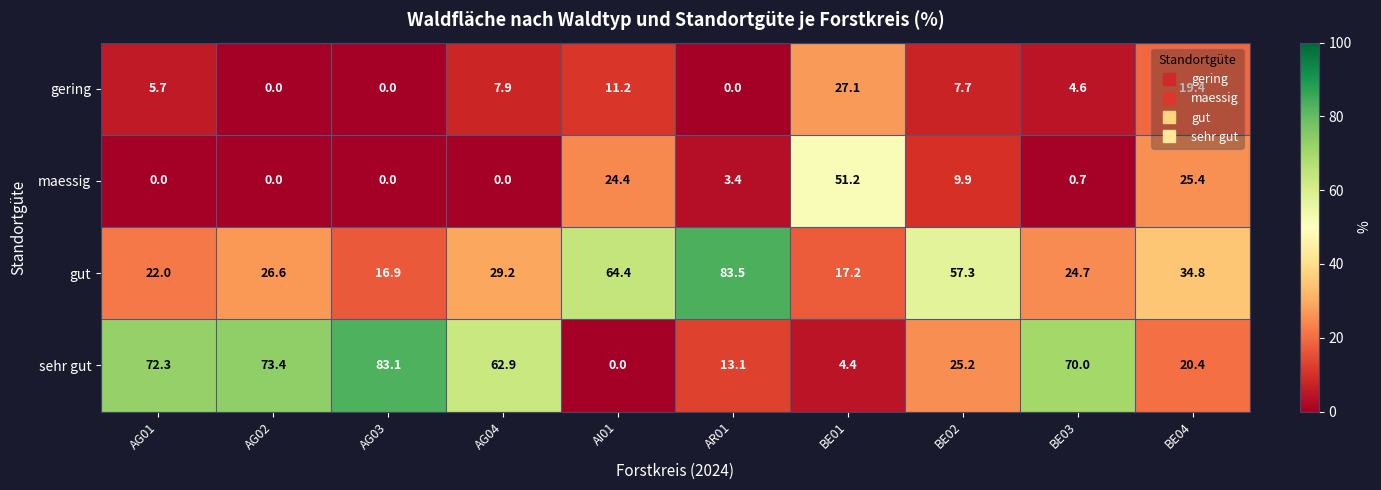

What is the greatest value displayed?

83.5